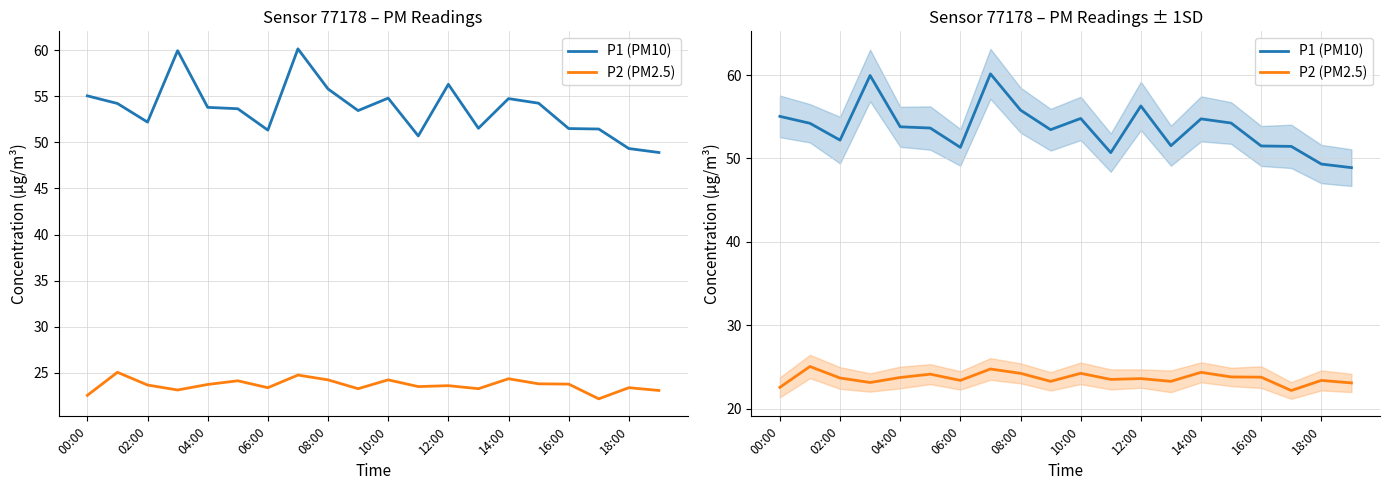

Which series has the largest total across all categories?

P1 (PM10)